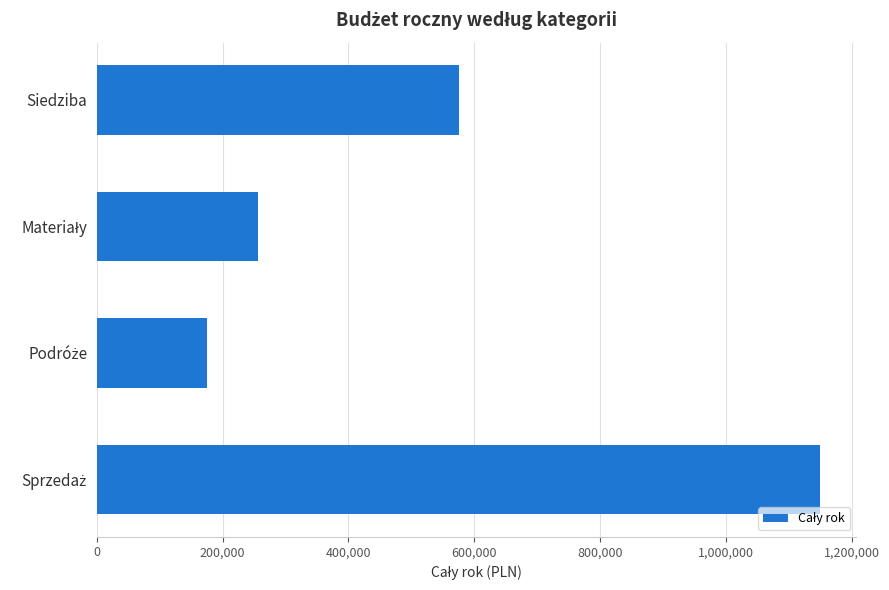

The value at Siedziba is 576000.0. True or false?

True